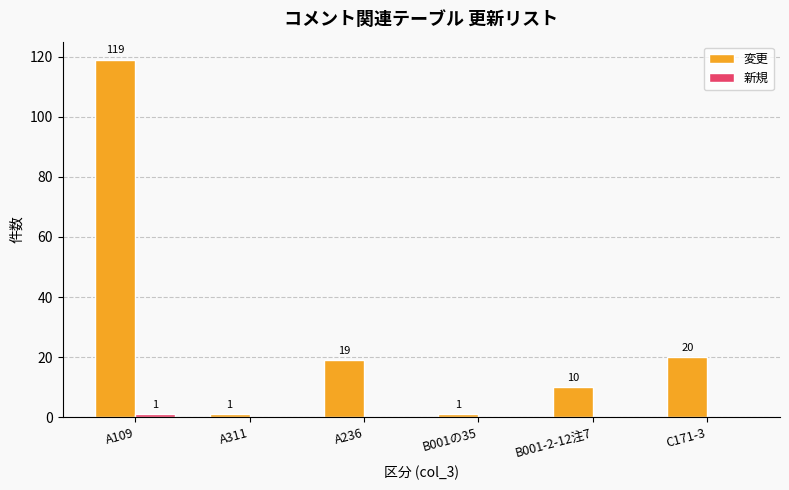

Which series changed the most between A109 and B001-2-12注7?

変更